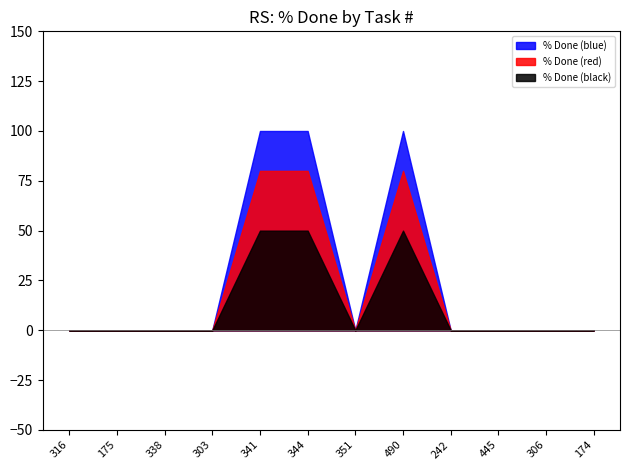

Reading left to right, what are all the values shown in this chart?

0	0	0	0	100	100	0	100	0	0	0	0